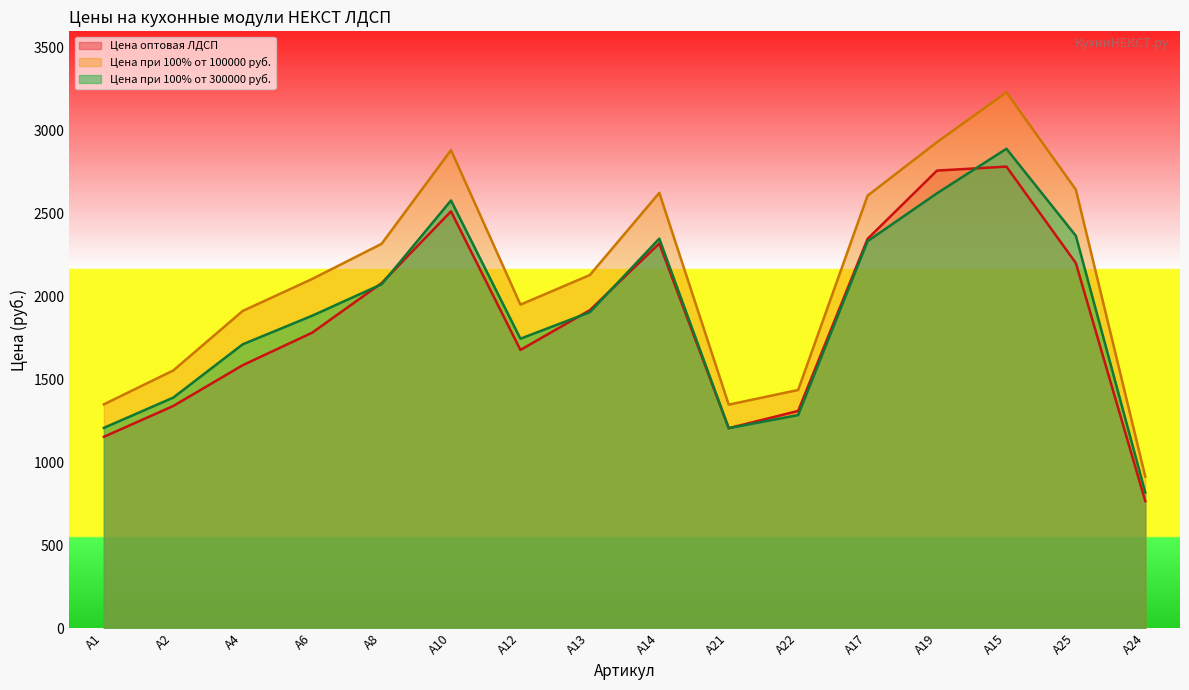

The Цена при 100% от 100000 руб. series shows 1256.7 at А12. True or false?

False